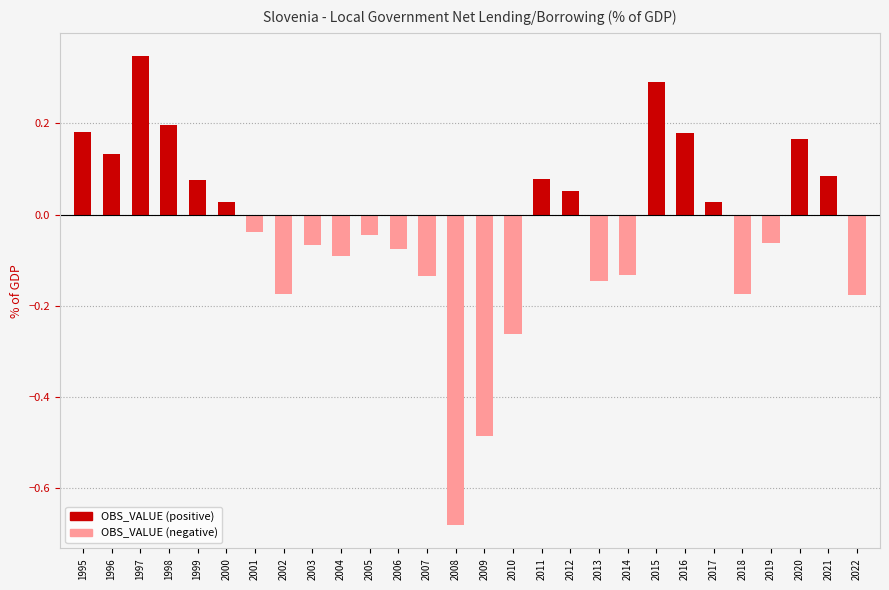

The chart shows a value of -0.1 at 2014. True or false?

True